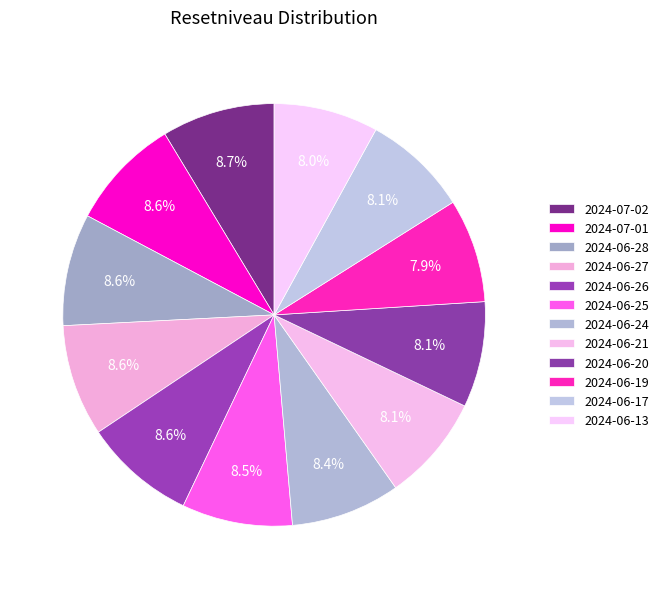

Which slice is the largest?

2024-07-02